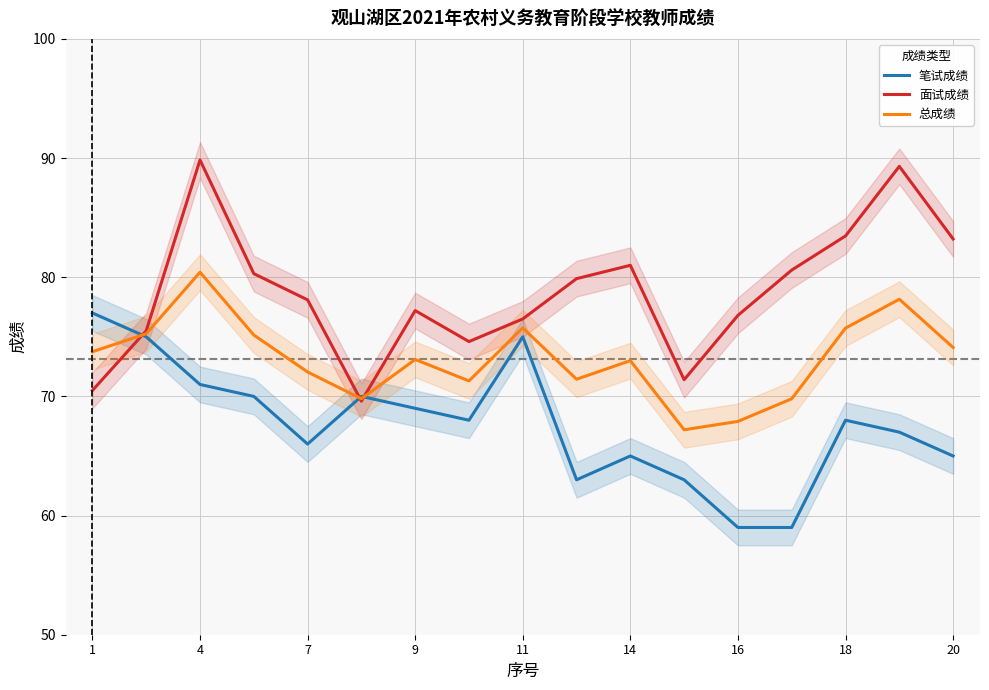

What is the highest value of the 面试成绩 series?

89.8